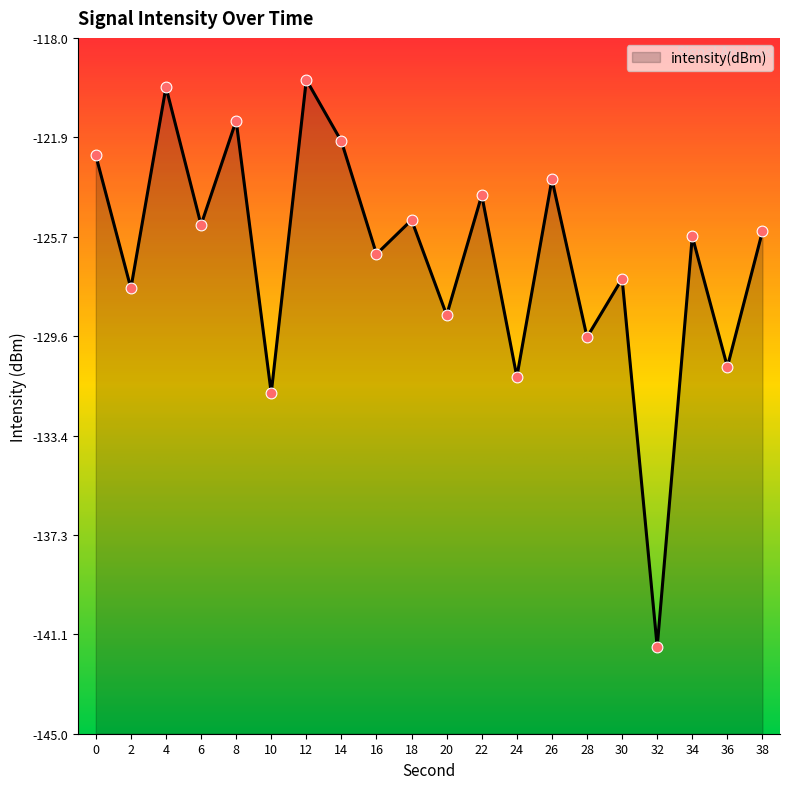

Which has a higher value, 4 or 0?

4